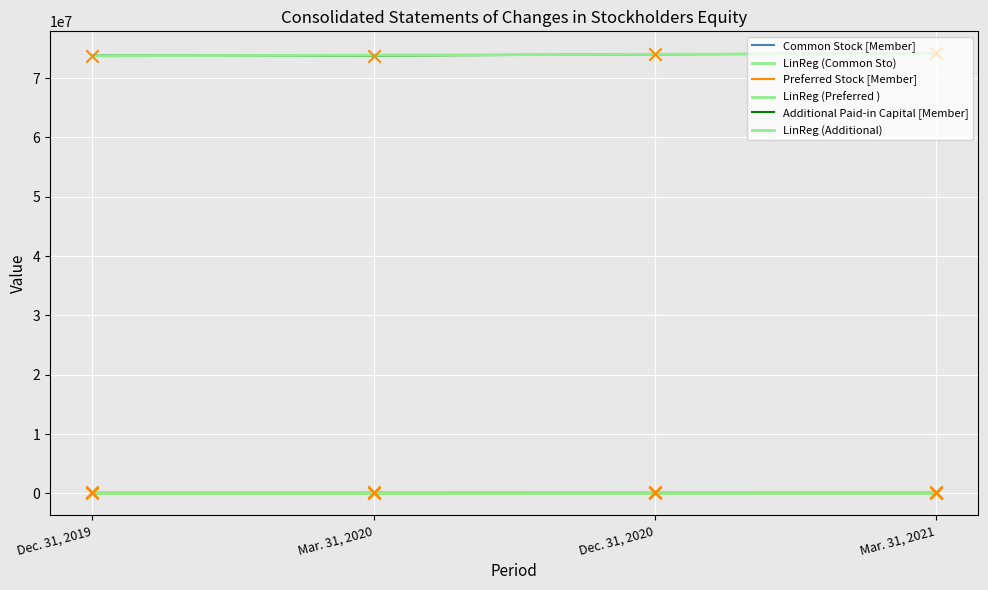

Which series reaches the maximum Y coordinate?

Additional Paid-in Capital [Member]